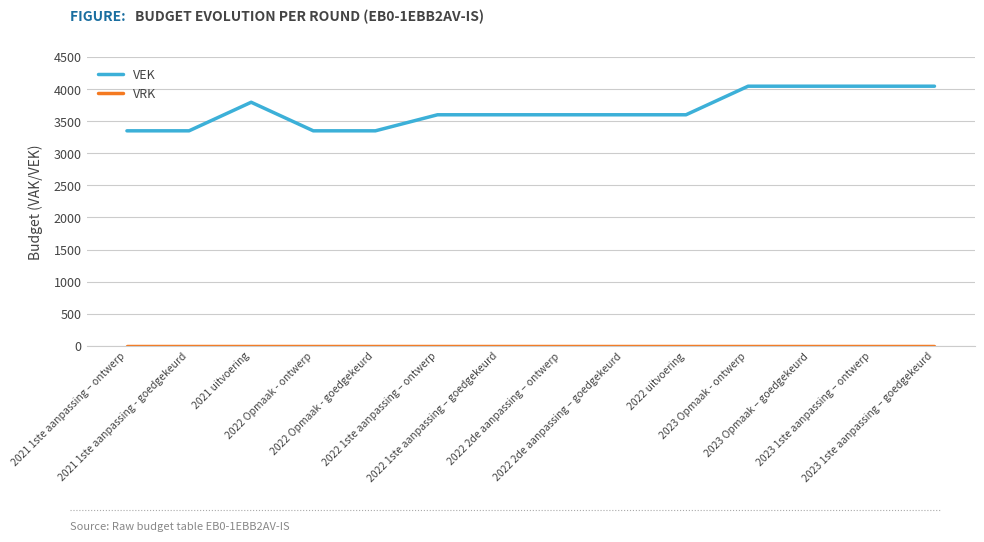

Which series has the largest total across all categories?

VEK